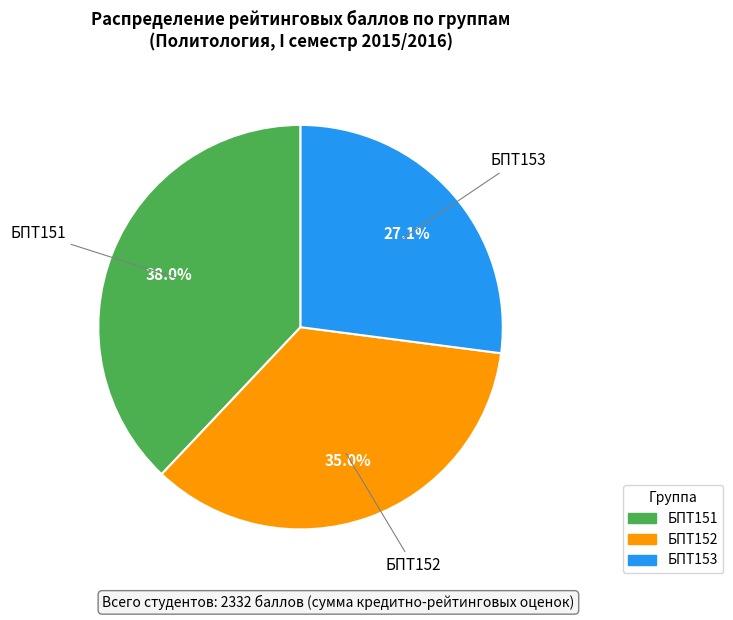

Is there a majority slice in this chart?

No